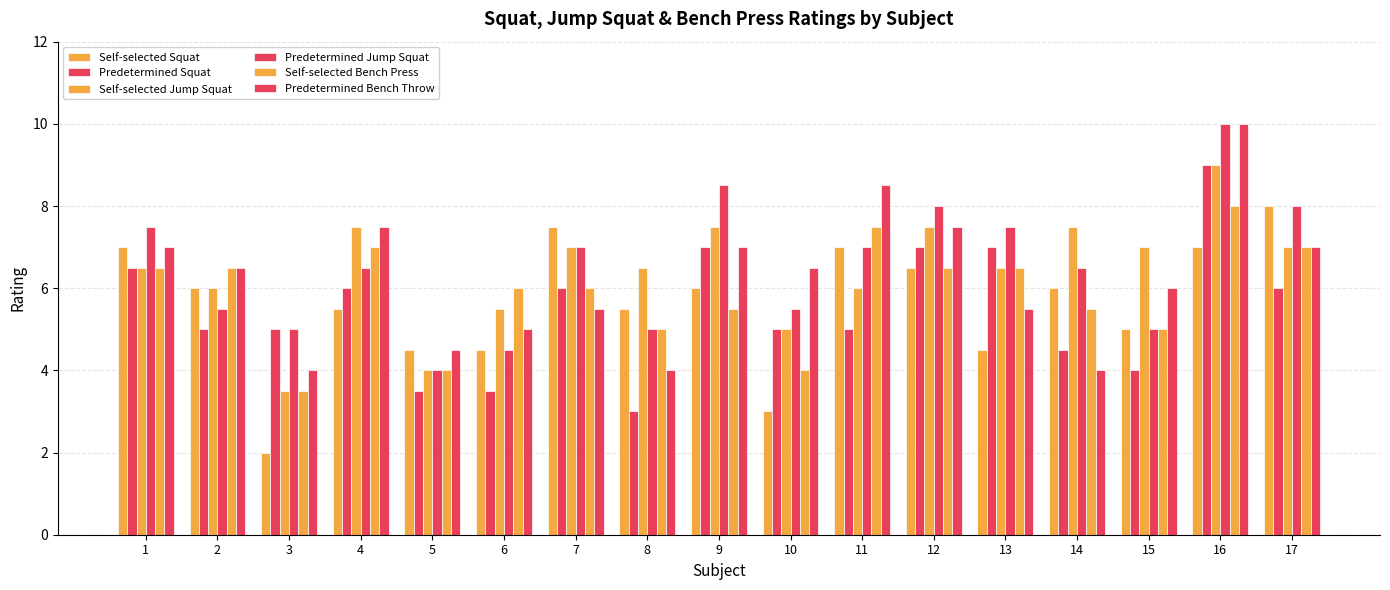

How many groups of bars are there?

17